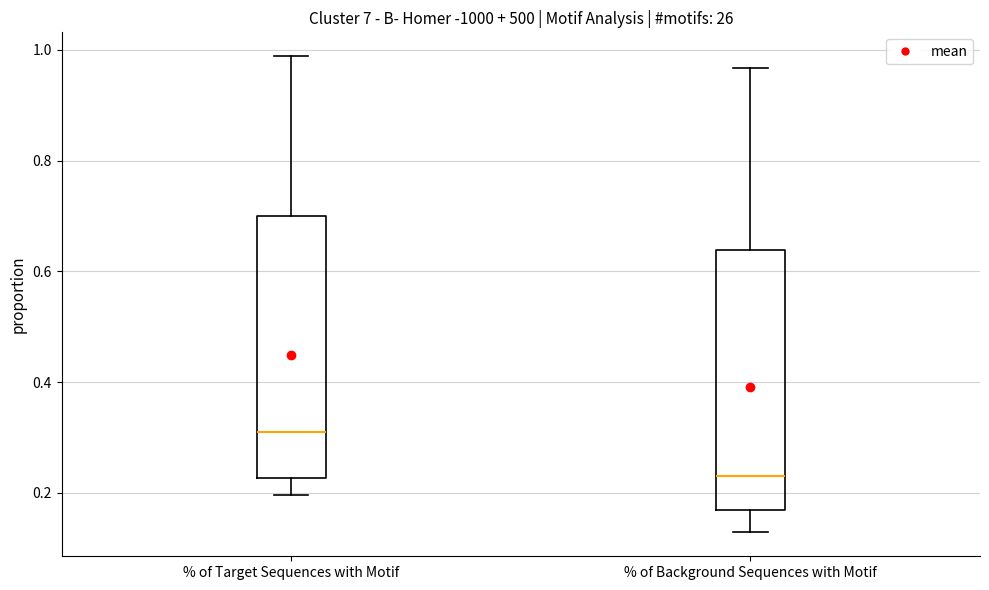

Reading left to right, transcribe this box plot: for each box, give where its median line is, the range the box spans, and where its two whiskers end, as read against the y-axis. The values are not printed on the chart, so give them approximately, as read against the axis.

% of Target Sequences with Motif: median 0.30, box 0.22 to 0.70, whiskers 0.20 to 0.98
% of Background Sequences with Motif: median 0.24, box 0.16 to 0.64, whiskers 0.12 to 0.96